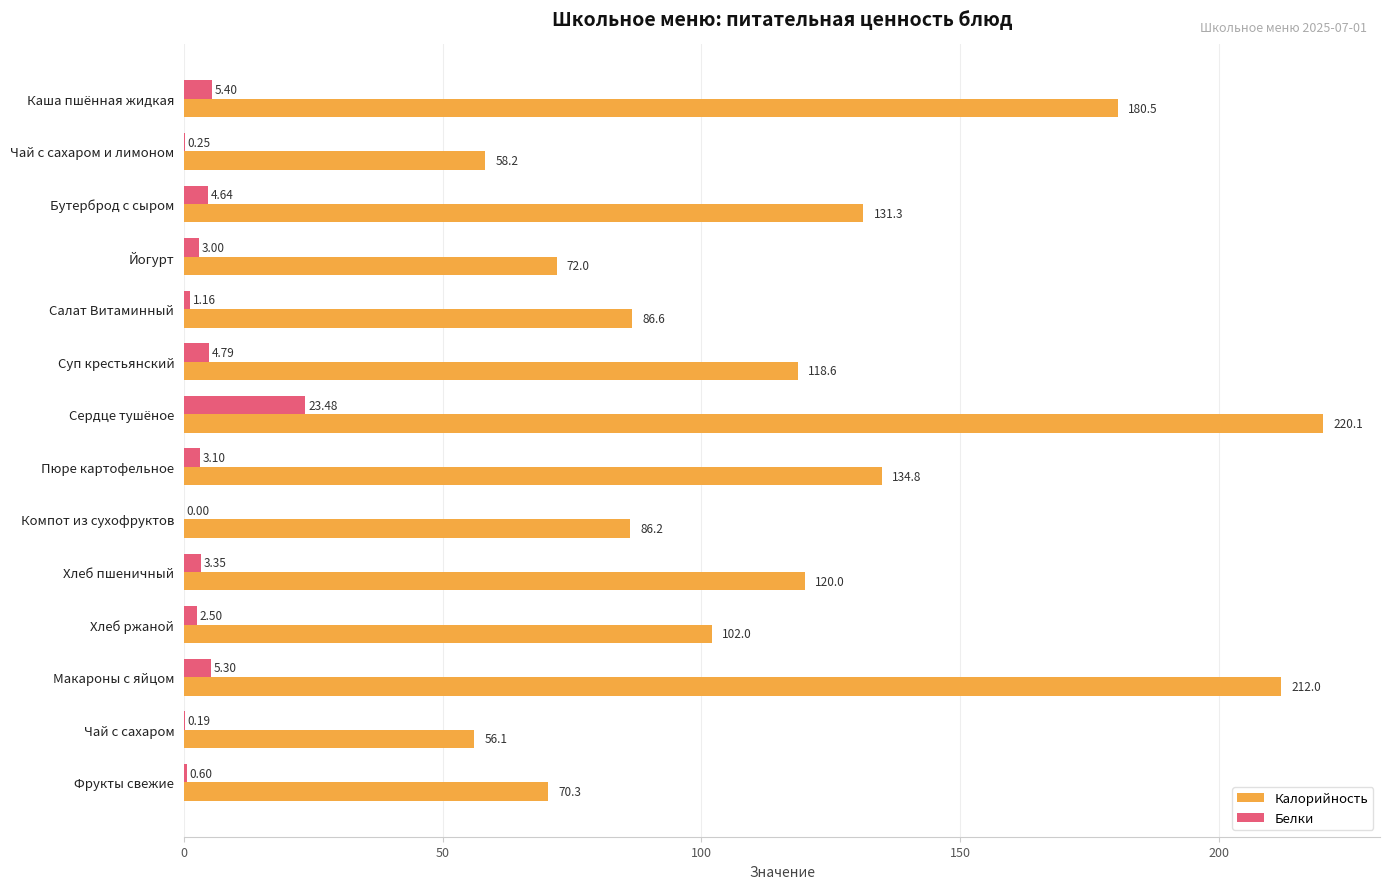

Between Каша пшённая жидкая and Чай с сахаром, which series saw the biggest shift?

Калорийность